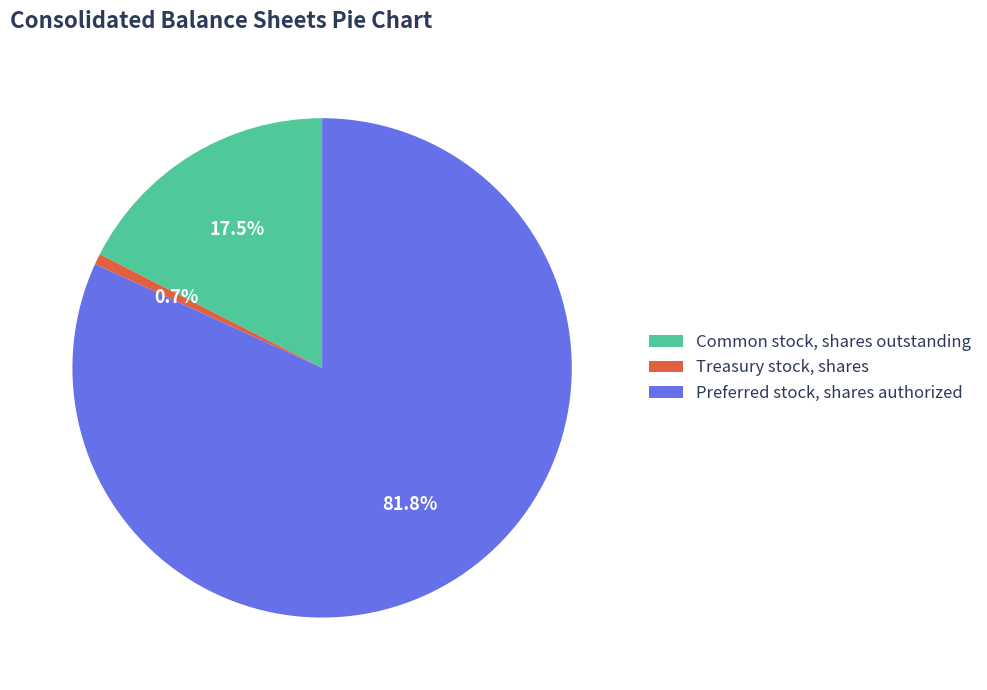

Which slice is the largest?

Preferred stock, shares authorized